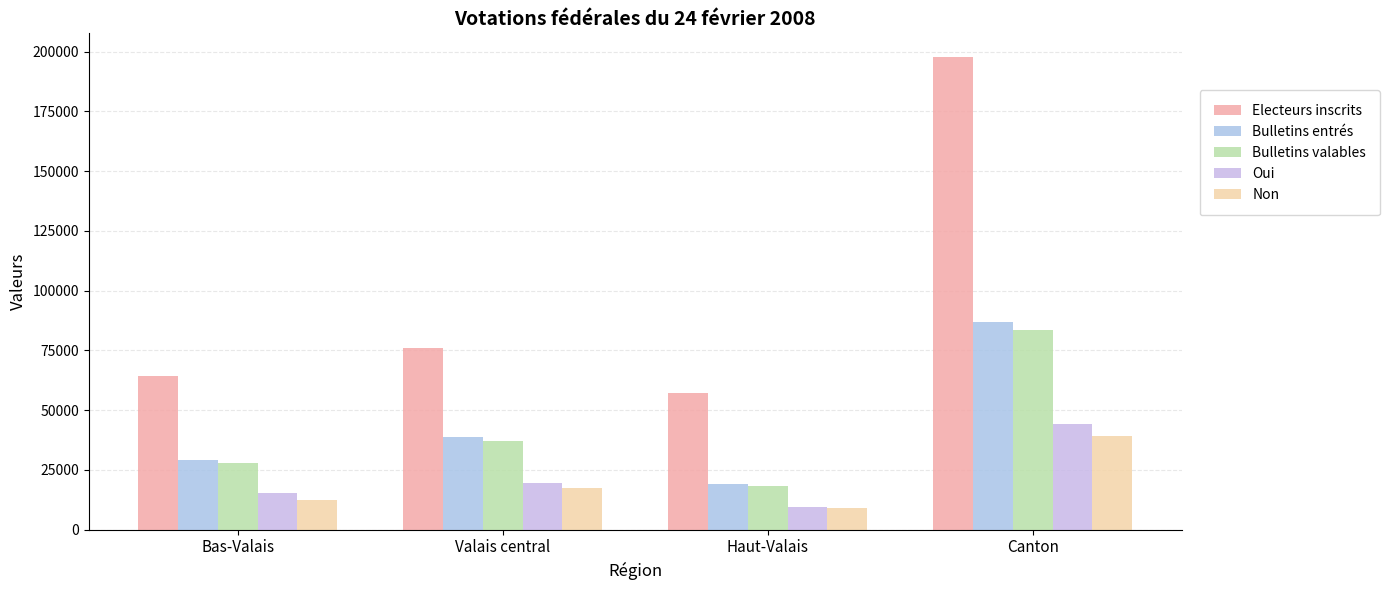

At Valais central, list the series in order from largest to smallest.

Electeurs inscrits, Bulletins entrés, Bulletins valables, Oui, Non